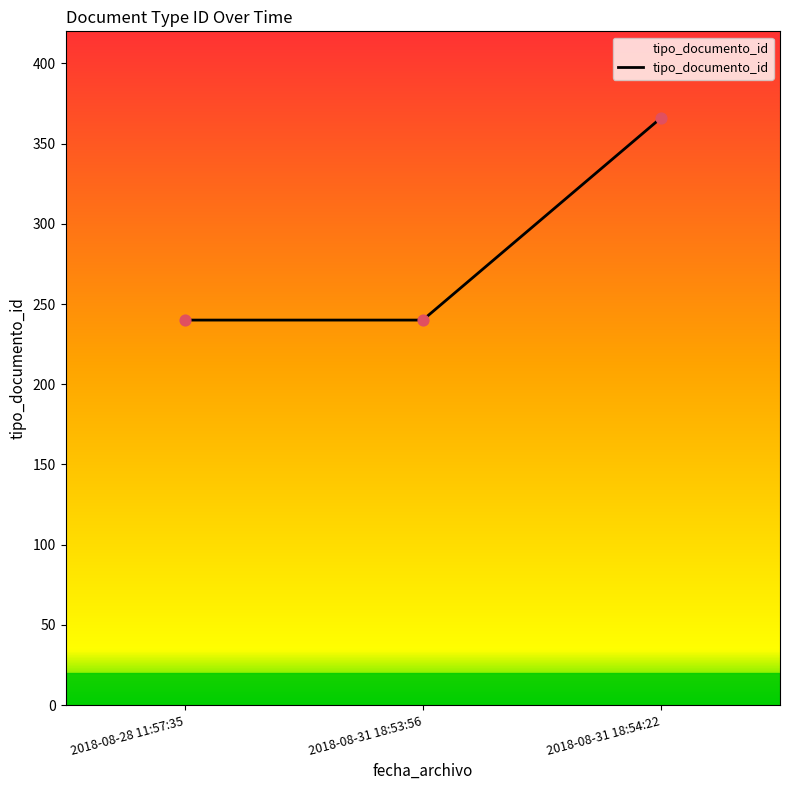

Between 2018-08-31 18:53:56 and 2018-08-31 18:54:22, which is larger?

2018-08-31 18:54:22